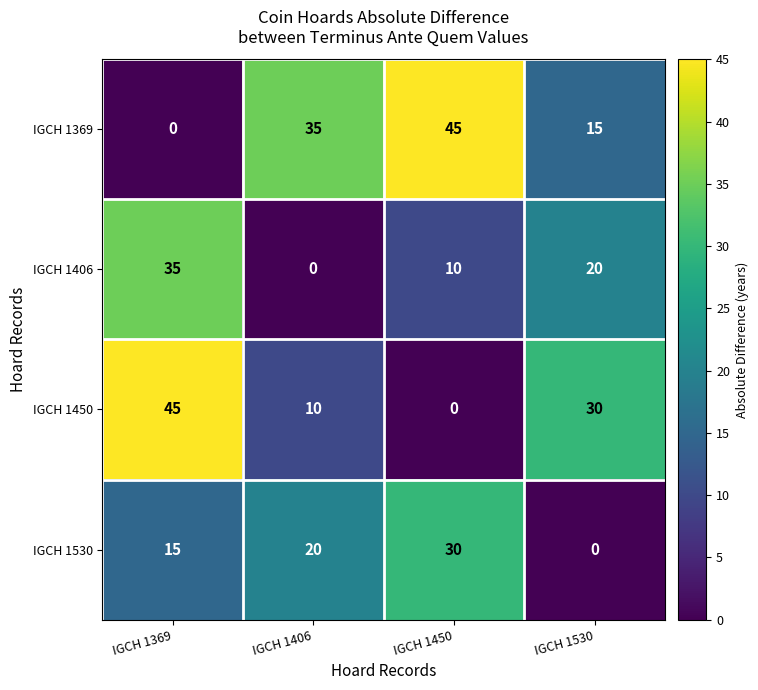

Rank the categories by IGCH 1406 value from highest to lowest.

IGCH 1369, IGCH 1530, IGCH 1450, IGCH 1406